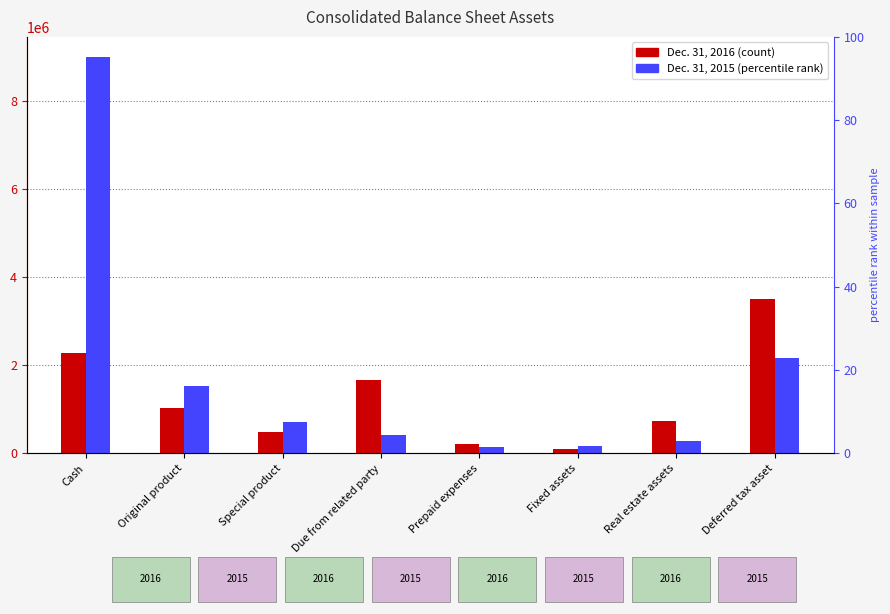

Is the value of Dec. 31, 2015 at Deferred tax asset greater than the value of Dec. 31, 2016 at Deferred tax asset?

No